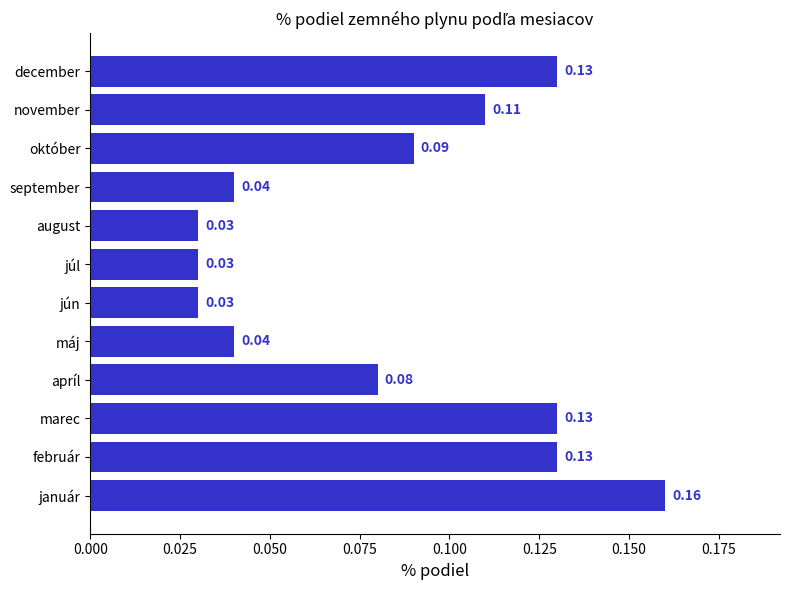

What is the sum of all values?

1.0